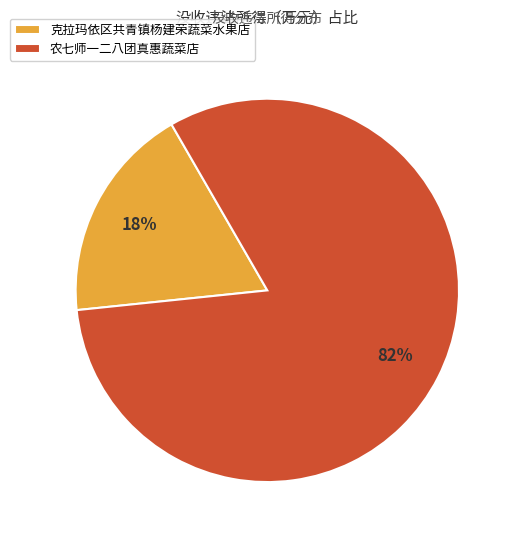

What is the majority slice?

农七师一二八团真惠蔬菜店